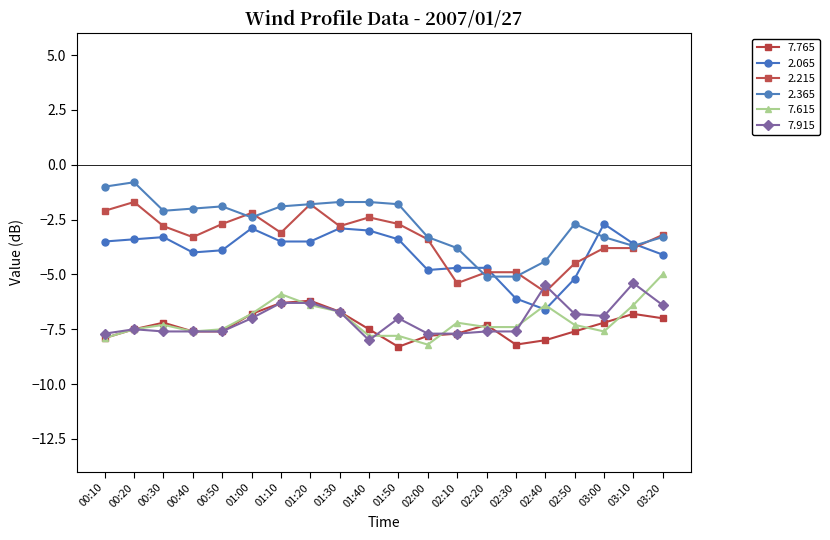

At which category does 2.215 reach its first local peak?

00:20